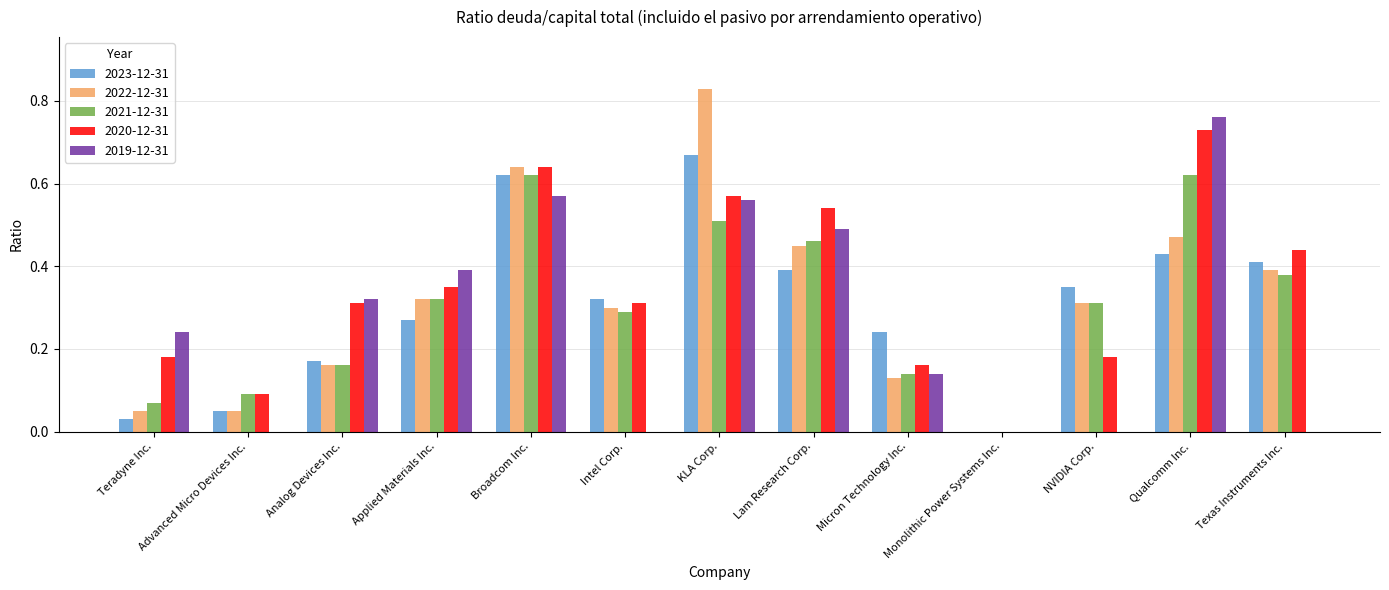

What are all the series names shown in the legend?

2023-12-31, 2022-12-31, 2021-12-31, 2020-12-31, 2019-12-31